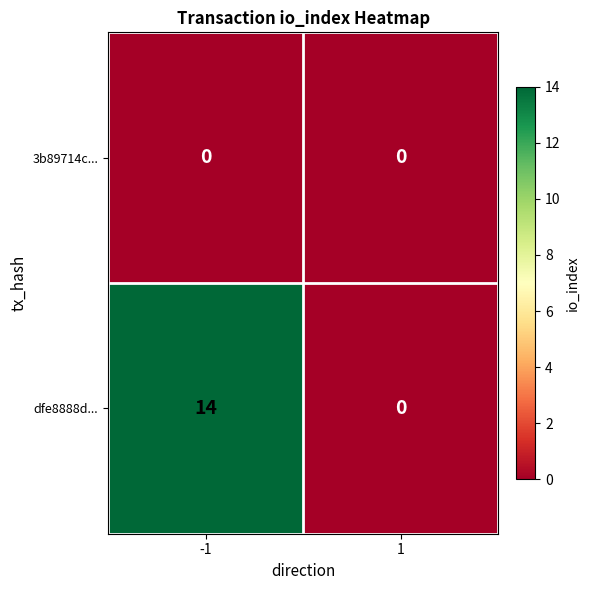

True or false: dfe8888d... has a value of 0 at 1.

True